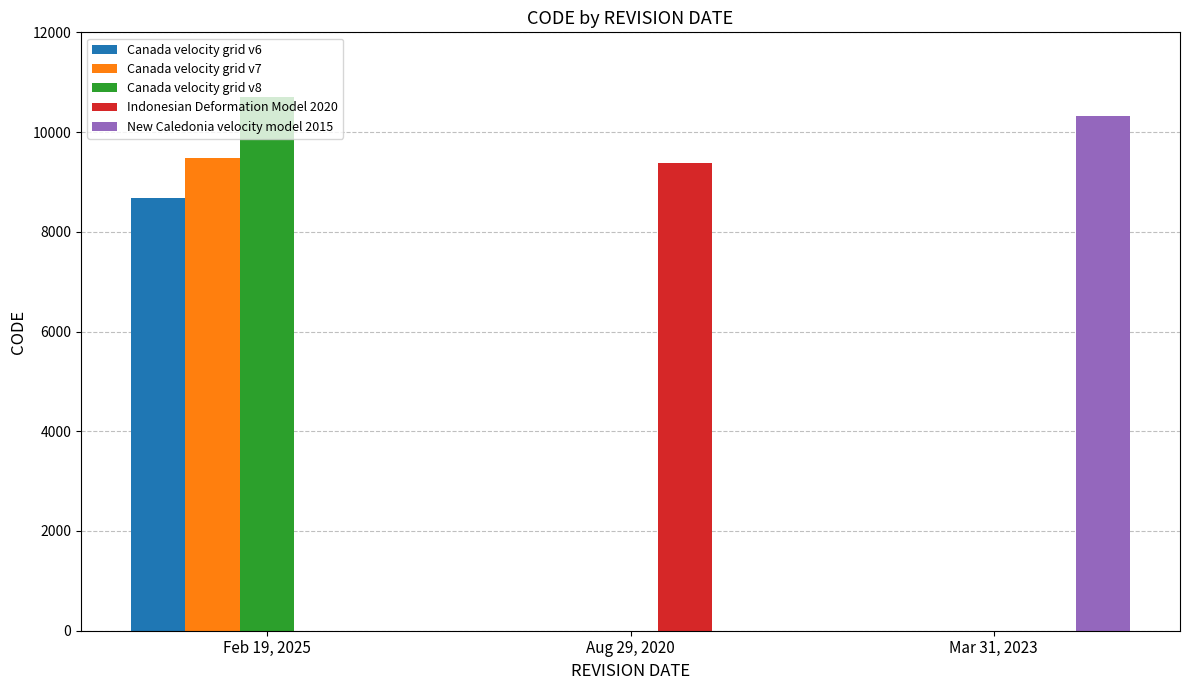

Which label corresponds to the largest value in the chart?

Feb 19, 2025